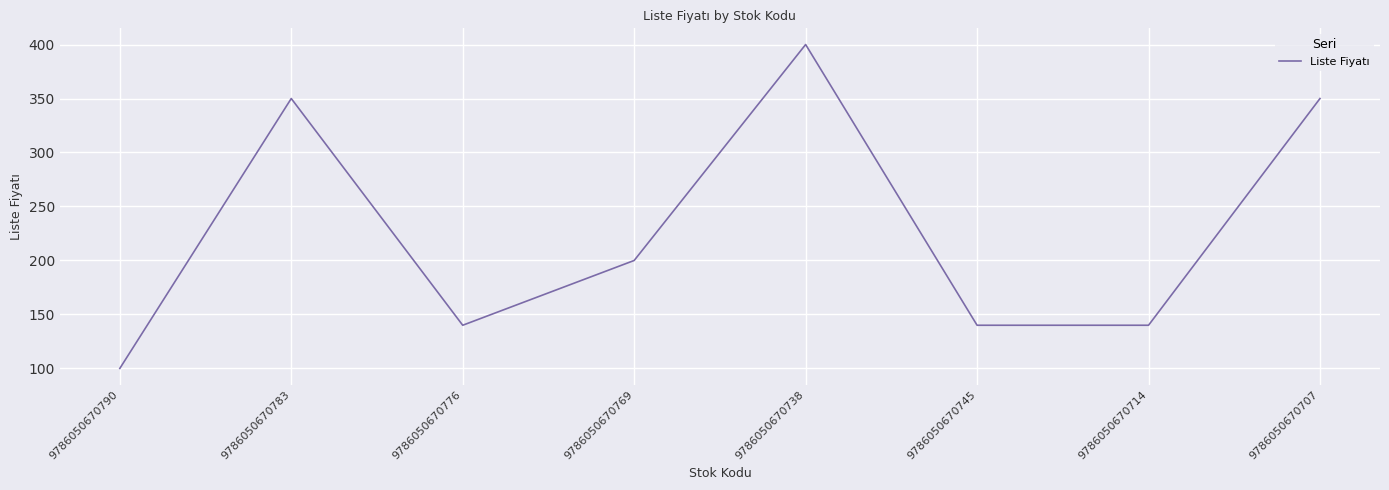

At which category does the data reach its first local valley?

9786050670776